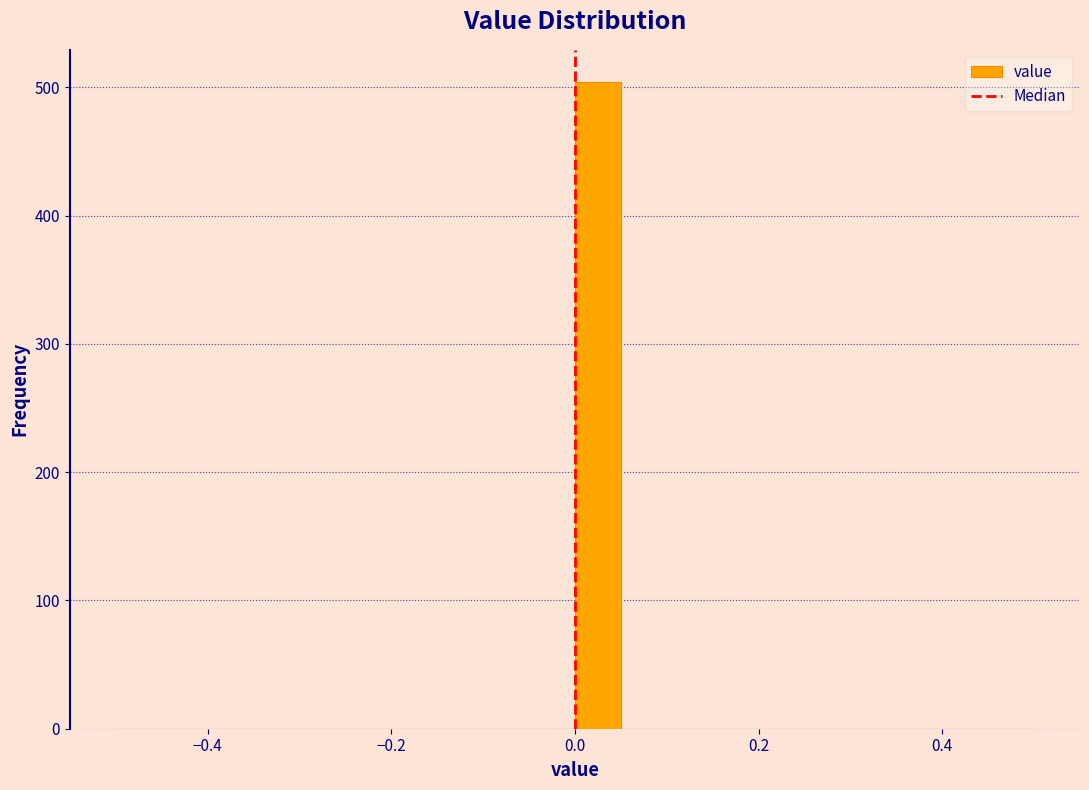

Around what value on the x-axis is the tallest bar? Give the approximate position of its centre, as read against the axis.

0.02